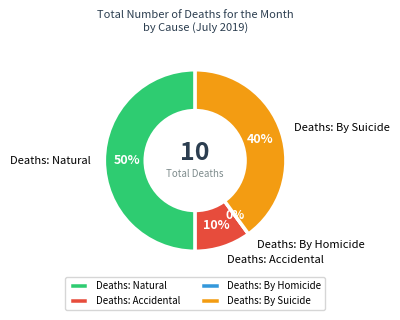

How many slices are in this pie chart?

4